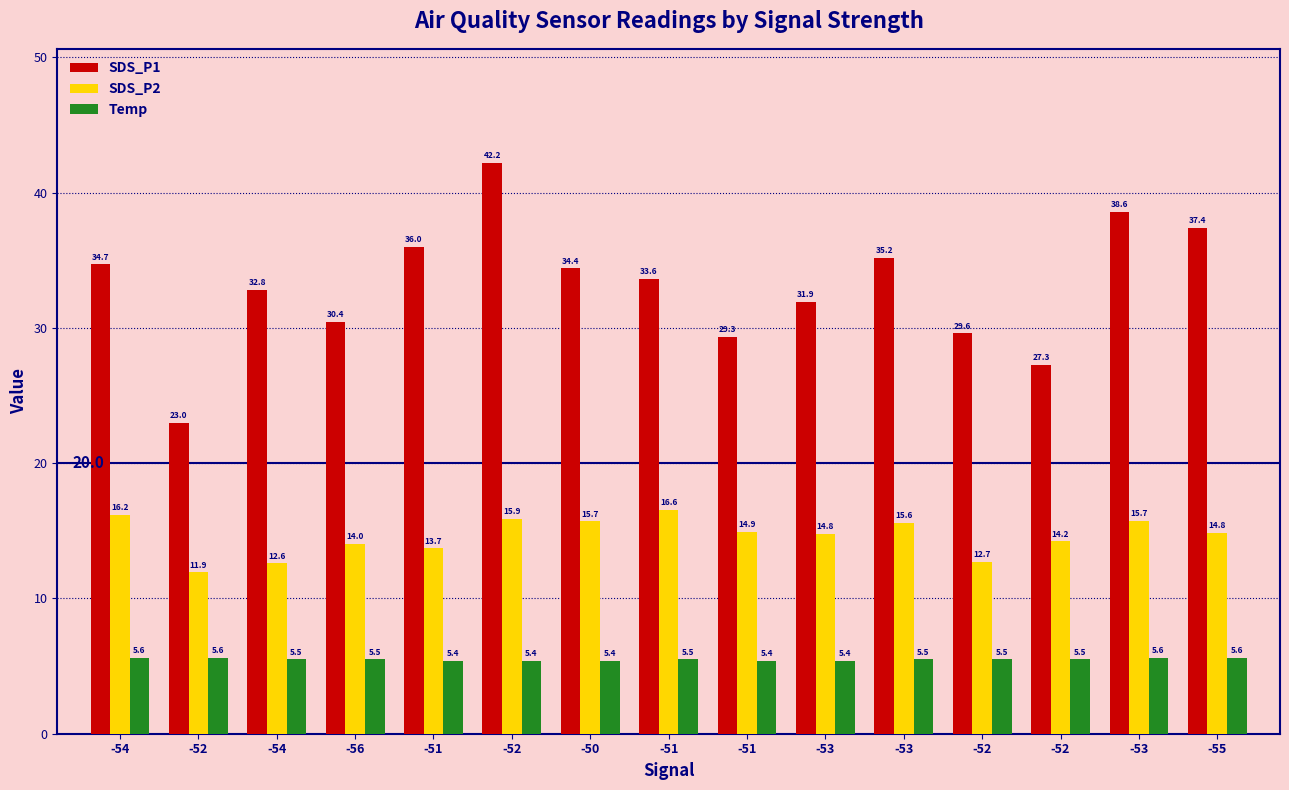

At which category does the chart reach its minimum across all series?

-51